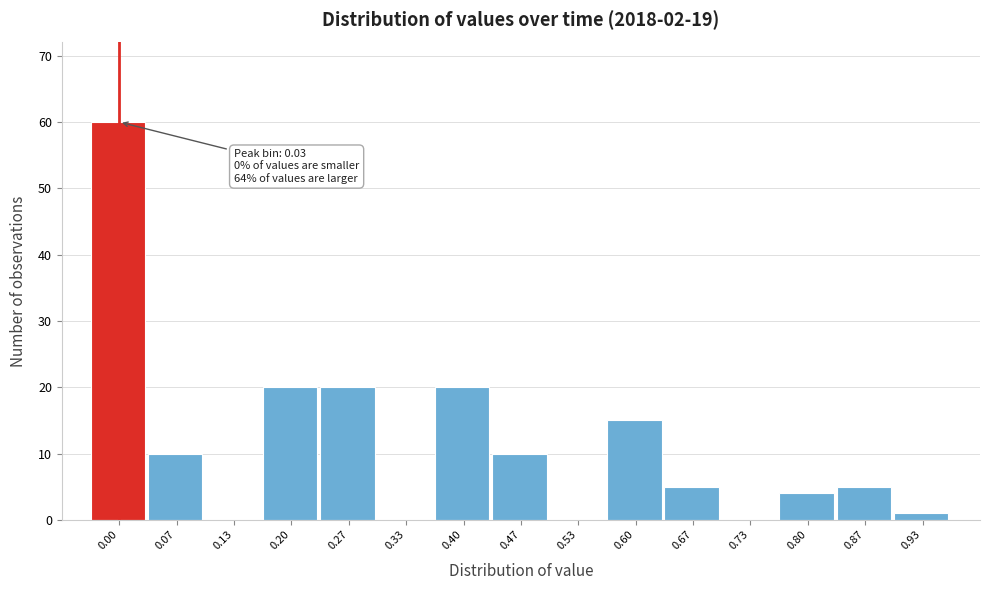

Reading right to left, list all the values displayed in this chart.

0.93=1	0.87=5	0.80=4	0.73=0	0.67=5	0.60=15	0.53=0	0.47=10	0.40=20	0.33=0	0.27=20	0.20=20	0.13=0	0.07=10	0.00=60